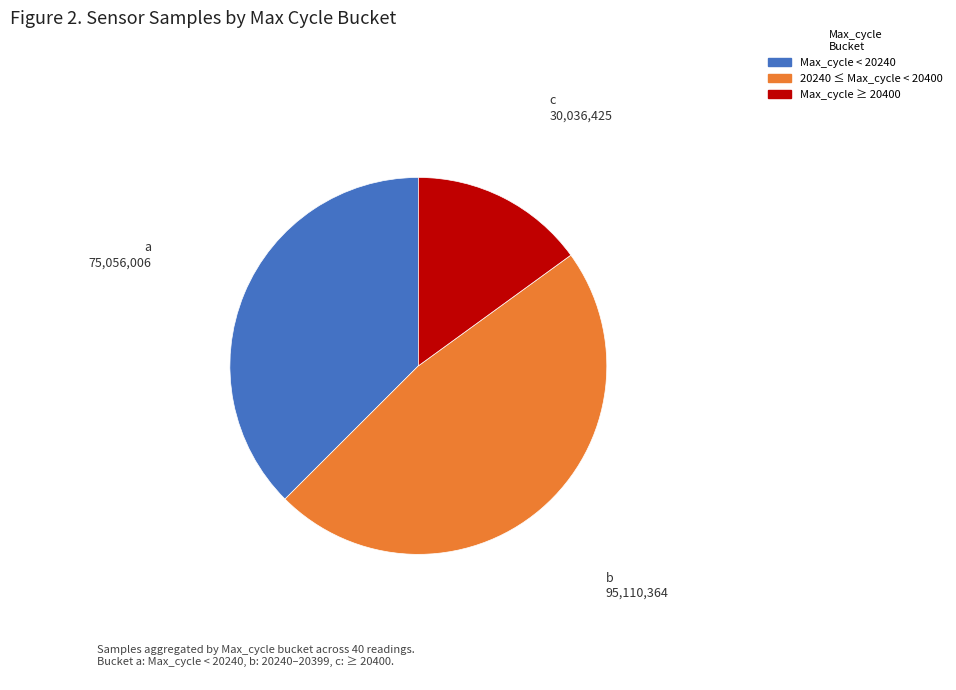

The 20240 ≤ Max_cycle < 20400 slice represents 54% of the pie. True or false?

False